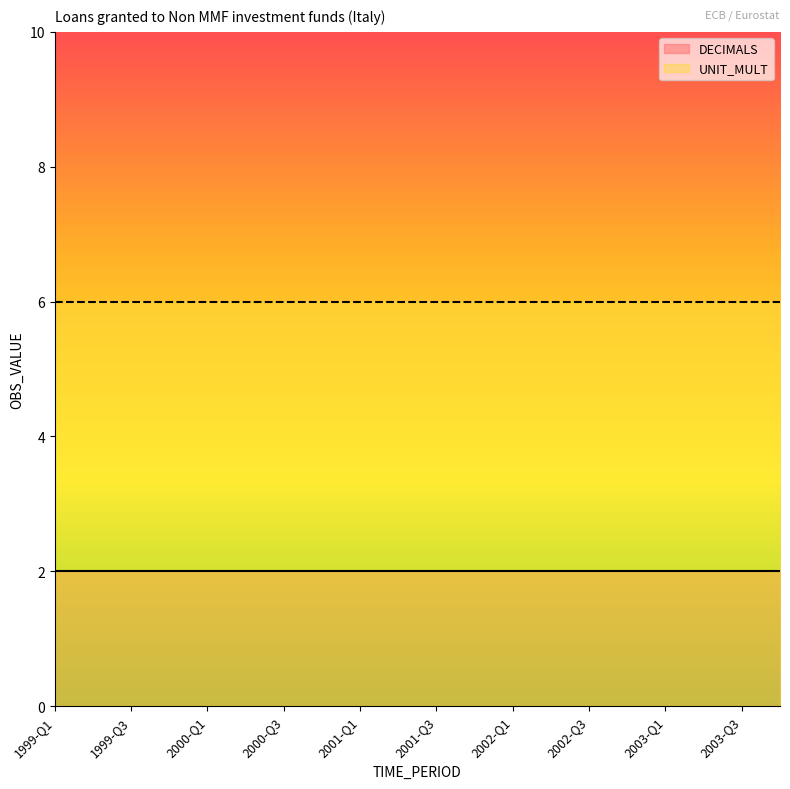

What is the minimum value for DECIMALS?

2